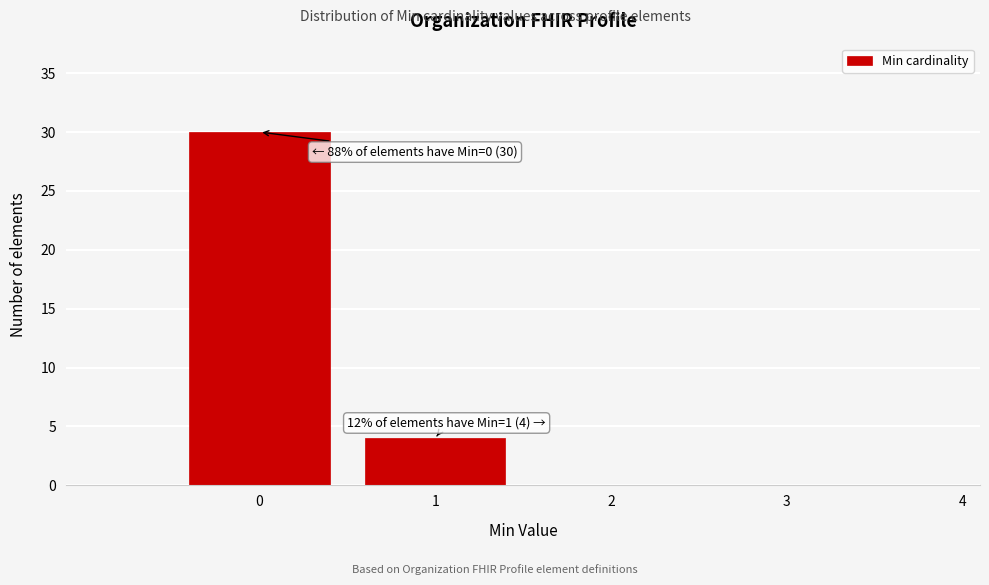

Reading right to left, extract all data points from this chart.

4=0	3=0	2=0	1=4	0=30